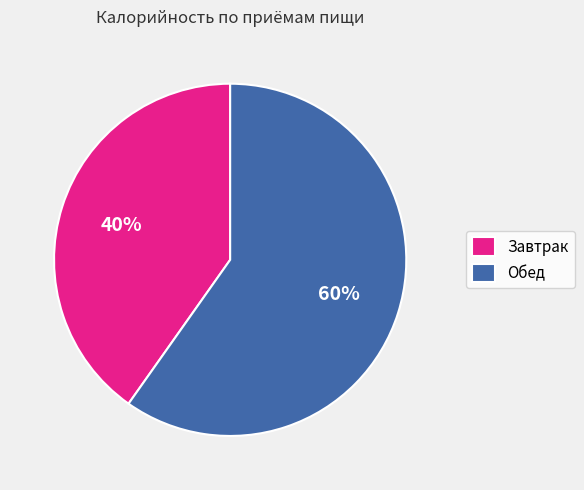

Which slice is the largest?

Обед